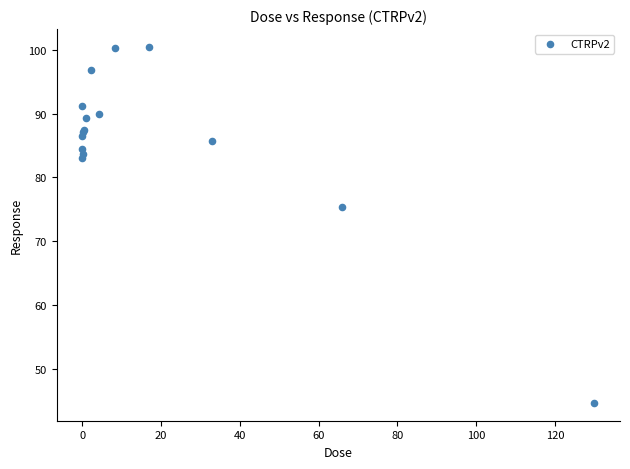

What Y value in the scatter plot is closest to 72?

75.4